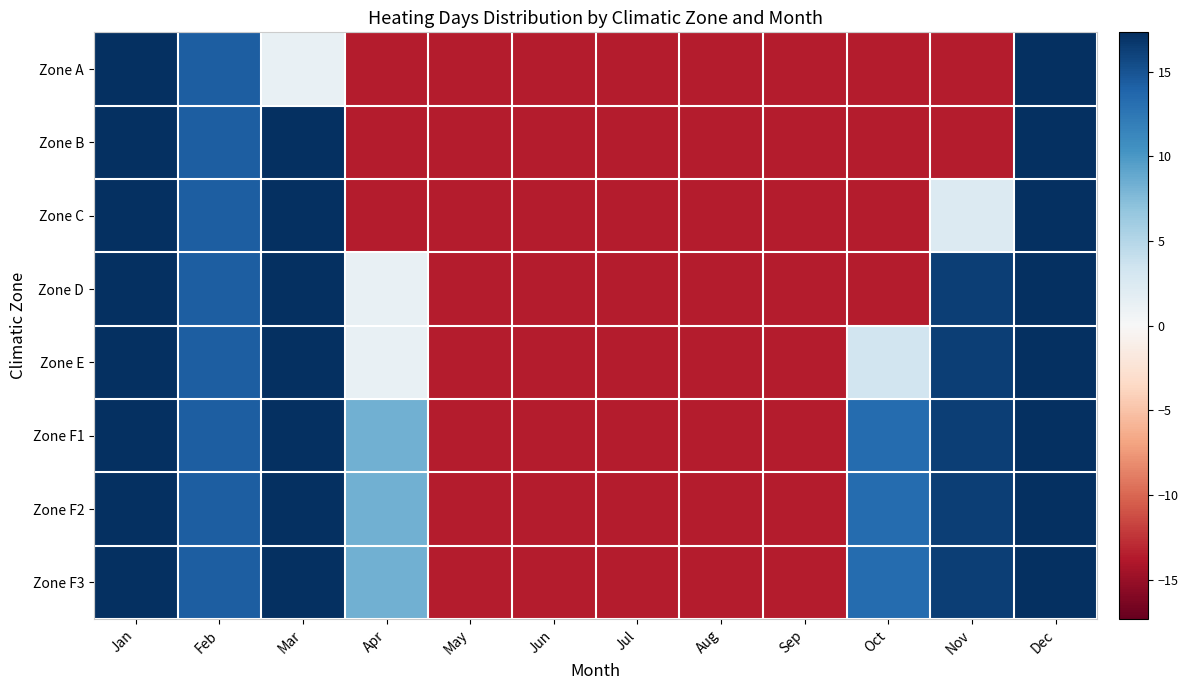

Reading left to right, transcribe all the data shown in this chart.

Zone A: Jan=17.3	Feb=14.3	Mar=1.3	Apr=-13.7	May=-13.7	Jun=-13.7	Jul=-13.7	Aug=-13.7	Sep=-13.7	Oct=-13.7	Nov=-13.7	Dec=17.3
Zone B: Jan=17.3	Feb=14.3	Mar=17.3	Apr=-13.7	May=-13.7	Jun=-13.7	Jul=-13.7	Aug=-13.7	Sep=-13.7	Oct=-13.7	Nov=-13.7	Dec=17.3
Zone C: Jan=17.3	Feb=14.3	Mar=17.3	Apr=-13.7	May=-13.7	Jun=-13.7	Jul=-13.7	Aug=-13.7	Sep=-13.7	Oct=-13.7	Nov=2.3	Dec=17.3
Zone D: Jan=17.3	Feb=14.3	Mar=17.3	Apr=1.3	May=-13.7	Jun=-13.7	Jul=-13.7	Aug=-13.7	Sep=-13.7	Oct=-13.7	Nov=16.3	Dec=17.3
Zone E: Jan=17.3	Feb=14.3	Mar=17.3	Apr=1.3	May=-13.7	Jun=-13.7	Jul=-13.7	Aug=-13.7	Sep=-13.7	Oct=3.3	Nov=16.3	Dec=17.3
Zone F1: Jan=17.3	Feb=14.3	Mar=17.3	Apr=8.3	May=-13.7	Jun=-13.7	Jul=-13.7	Aug=-13.7	Sep=-13.7	Oct=13.3	Nov=16.3	Dec=17.3
Zone F2: Jan=17.3	Feb=14.3	Mar=17.3	Apr=8.3	May=-13.7	Jun=-13.7	Jul=-13.7	Aug=-13.7	Sep=-13.7	Oct=13.3	Nov=16.3	Dec=17.3
Zone F3: Jan=17.3	Feb=14.3	Mar=17.3	Apr=8.3	May=-13.7	Jun=-13.7	Jul=-13.7	Aug=-13.7	Sep=-13.7	Oct=13.3	Nov=16.3	Dec=17.3